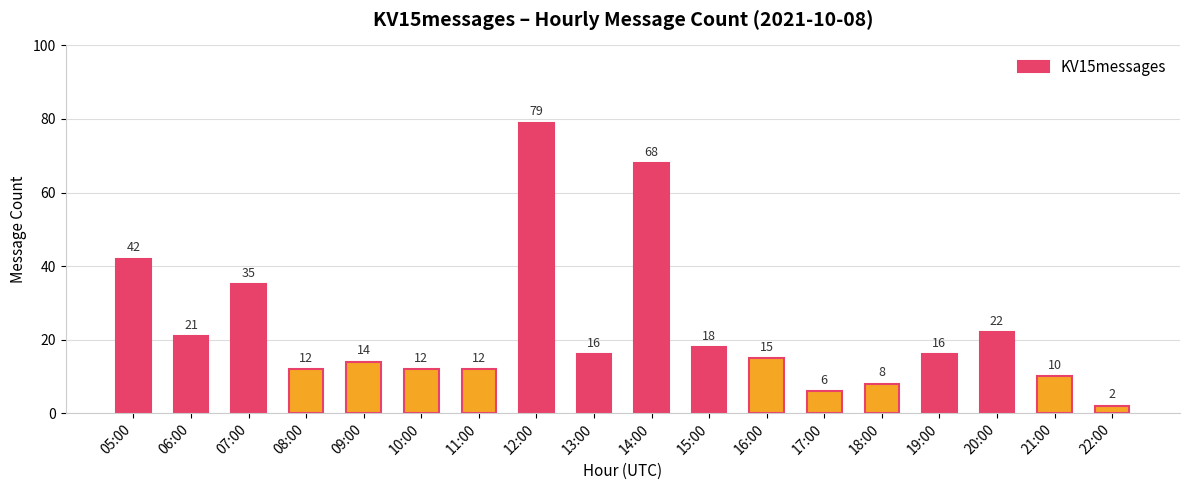

Where is the data nearest to the value 40?

05:00